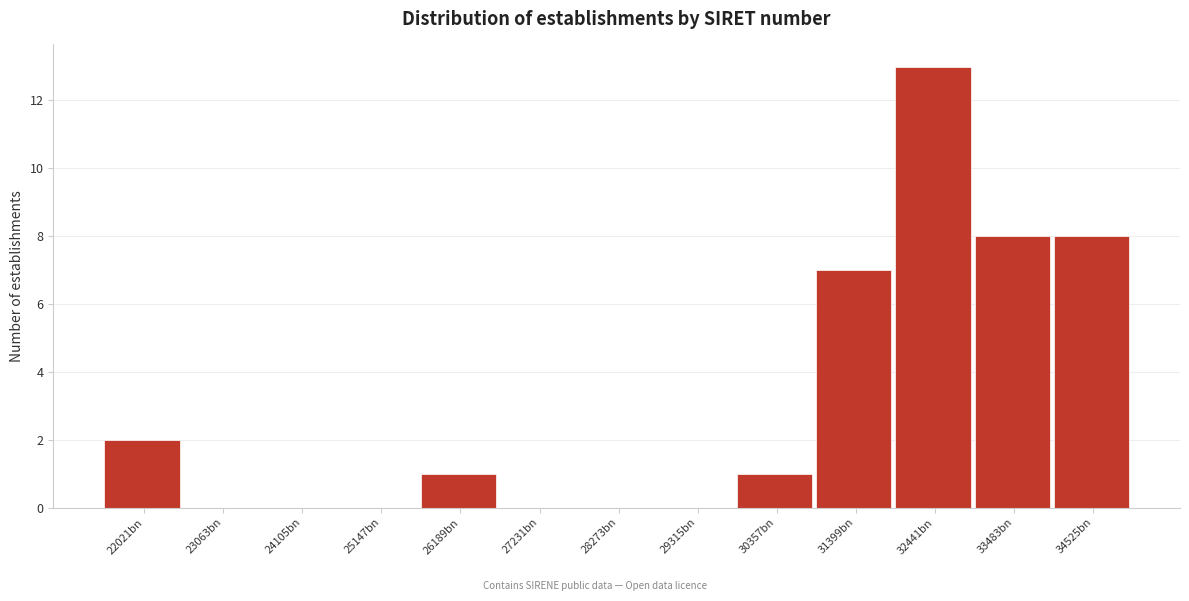

Reading right to left, transcribe all the data shown in this chart.

34525bn=8	33483bn=8	32441bn=13	31399bn=7	30357bn=1	29315bn=0	28273bn=0	27231bn=0	26189bn=1	25147bn=0	24105bn=0	23063bn=0	22021bn=2